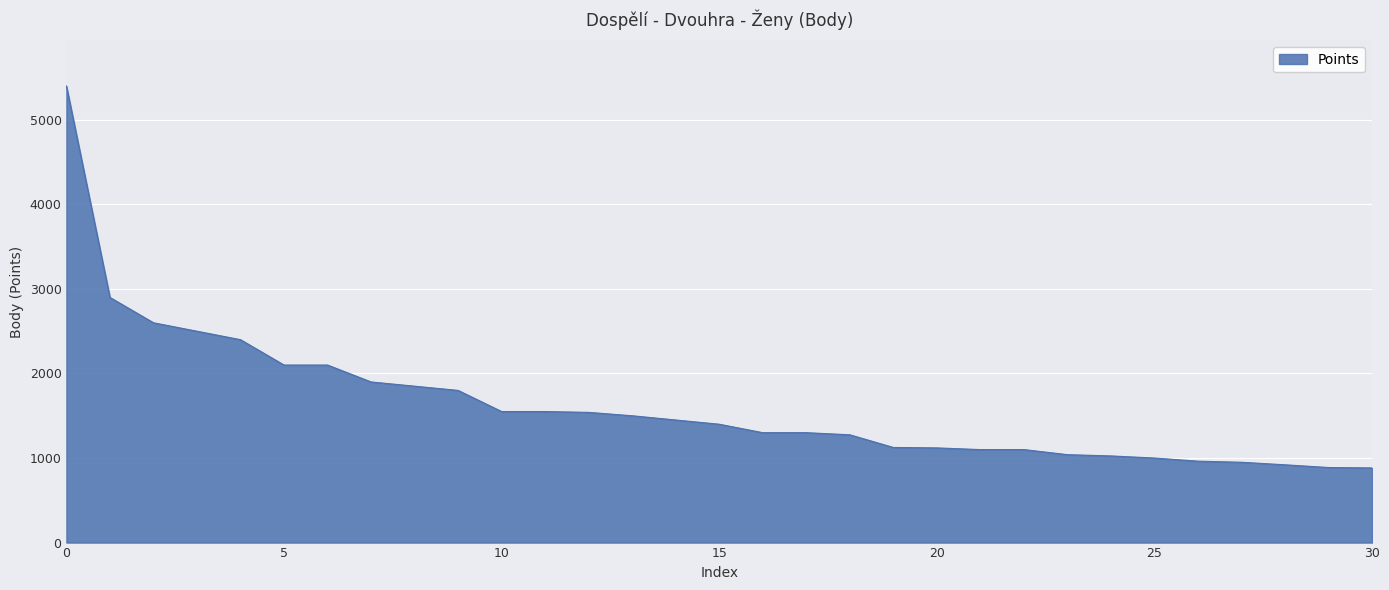

What is the maximum value shown in the chart?

5400